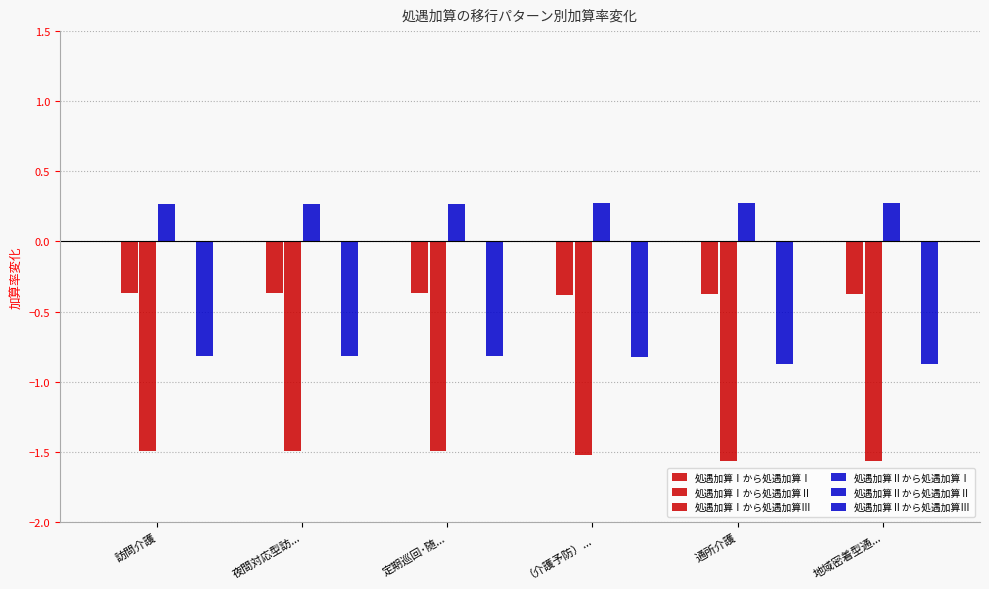

How many groups of bars are there?

6